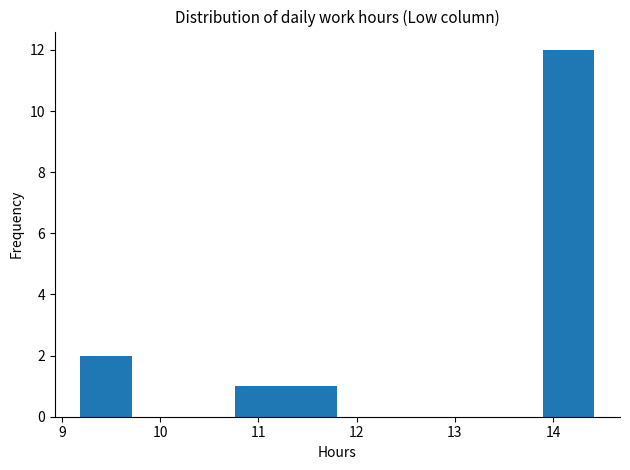

Which range on the x-axis has the tallest bar?

13.9 to 14.4